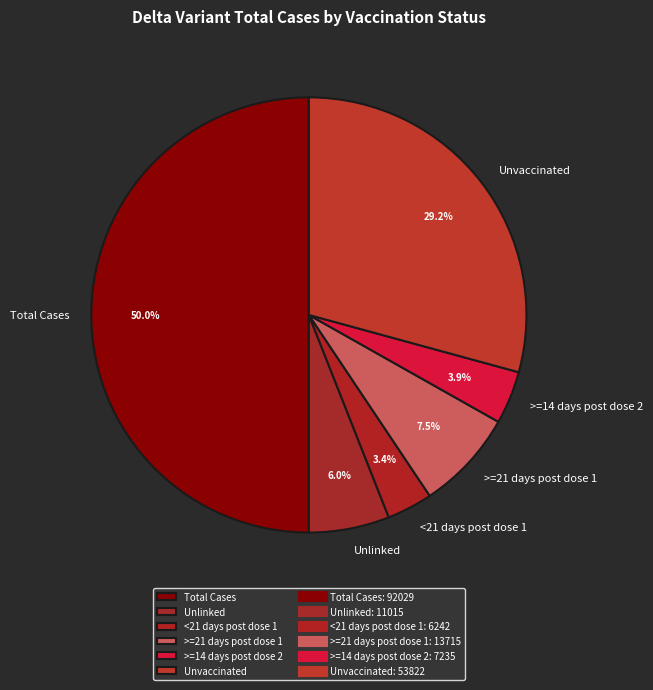

What is the total percentage of Unvaccinated and Total Cases?

79.2%